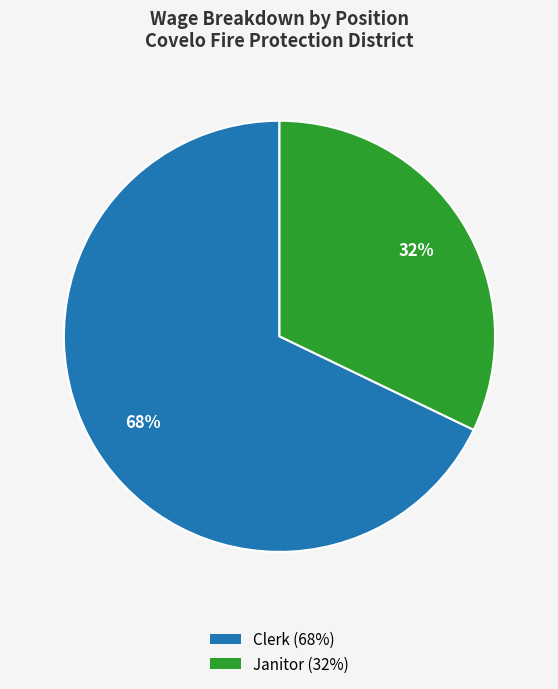

Is it true that Clerk is 75% of the pie?

False